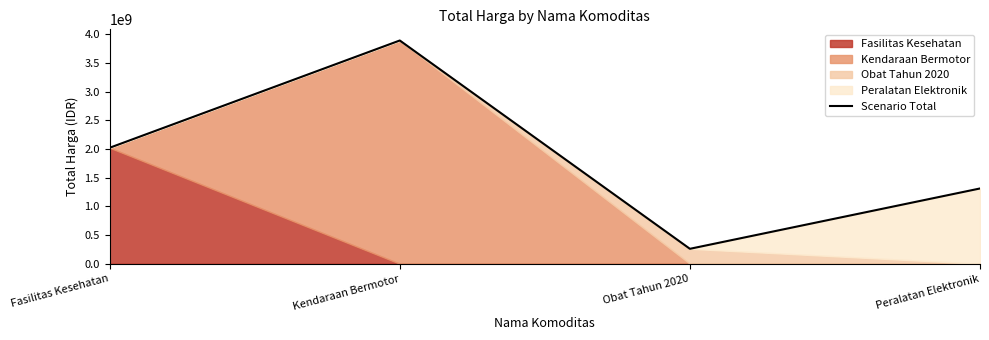

What is the value of the 4th point from the left?

1311220800